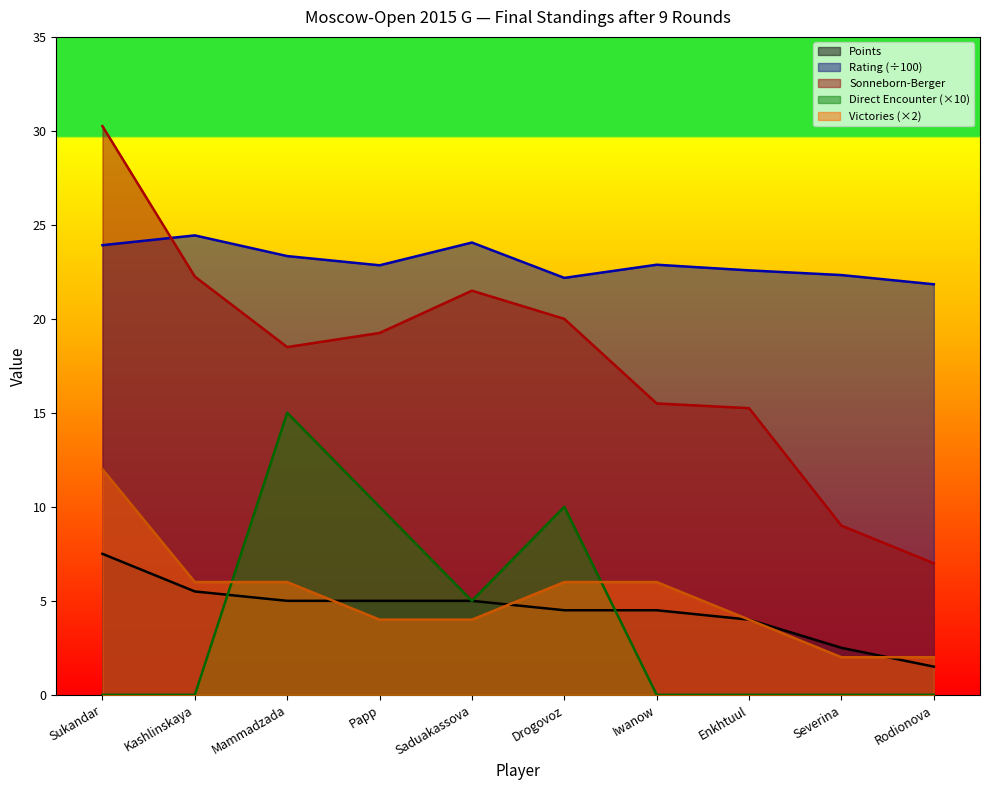

What position from the right is Papp?

7